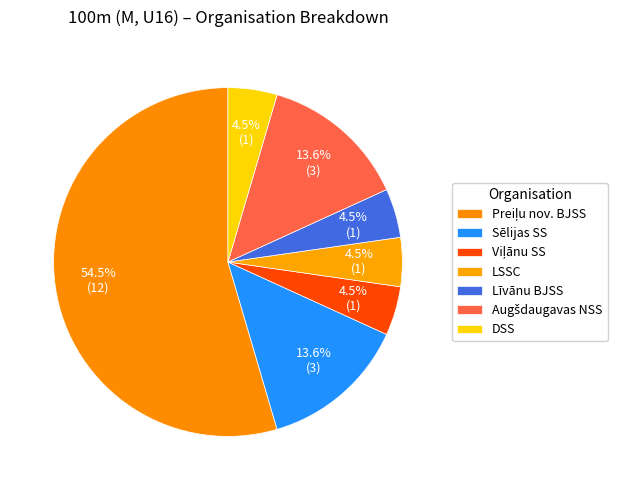

To the nearest percent, what is the difference between the Preiļu nov. BJSS and Līvānu BJSS slice percentages?

50%